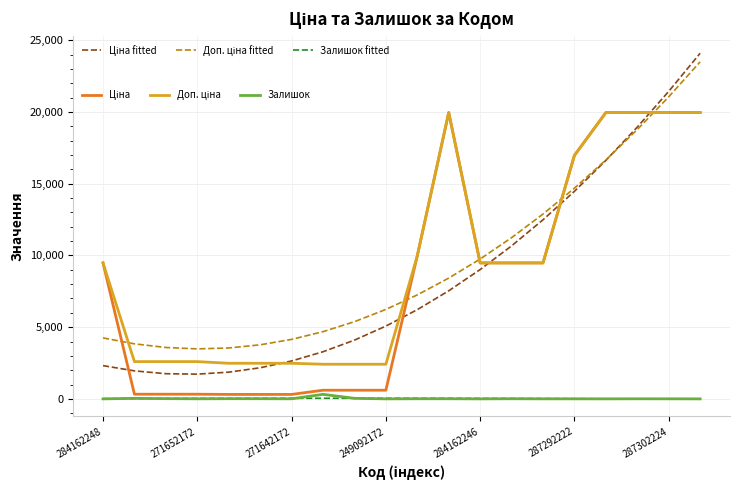

What is the greatest value displayed?

24101.6